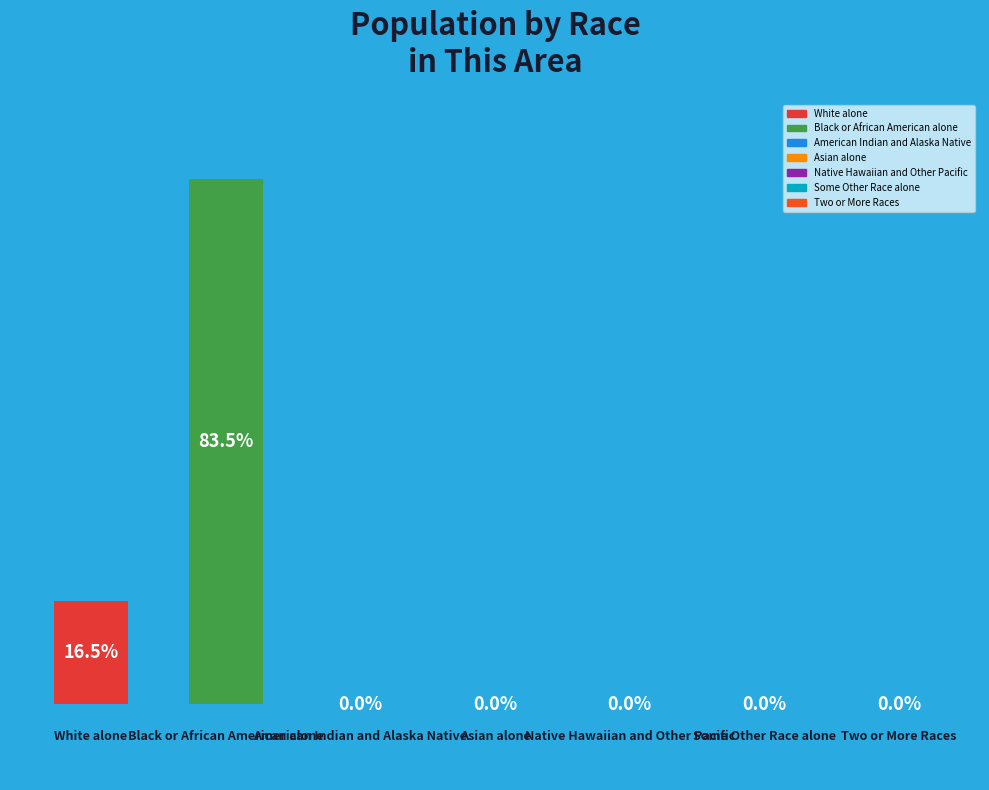

Are the bars horizontal?

No